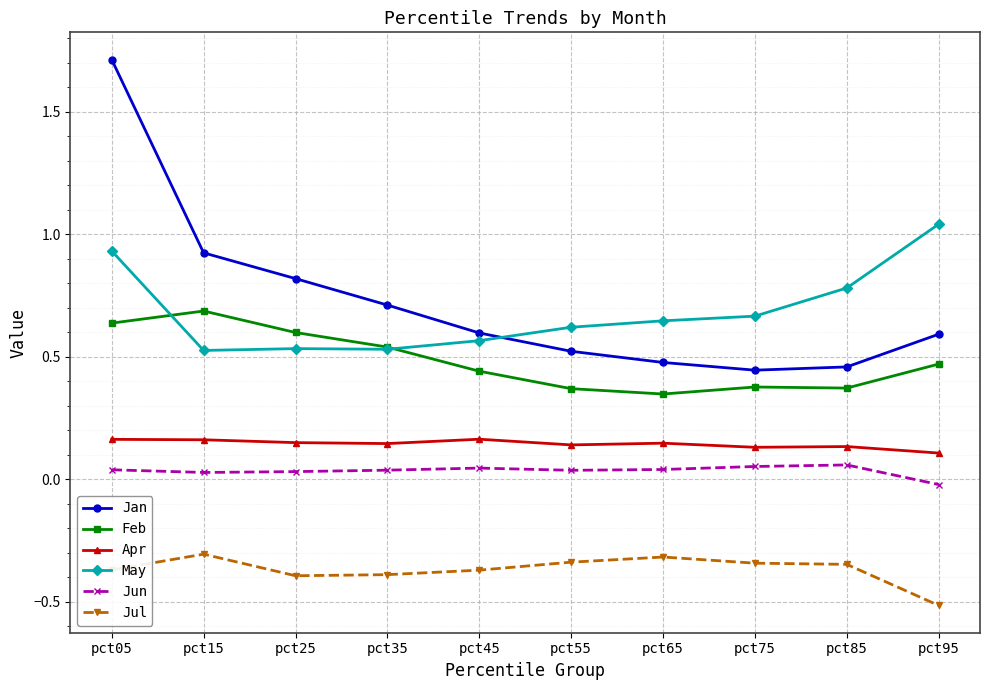

The May series shows 0.2 at pct55. True or false?

False